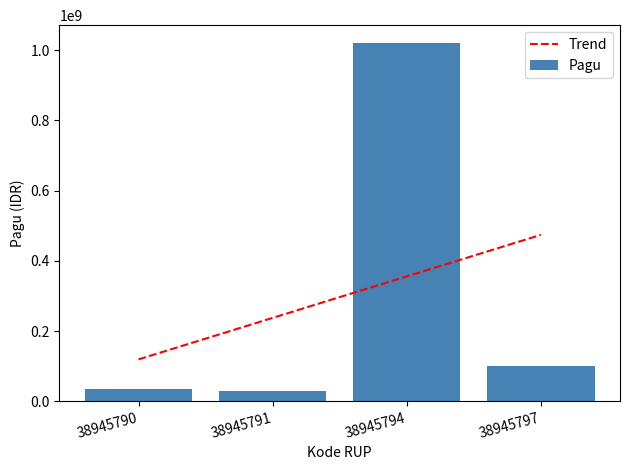

How many values exceed 100000000?

1